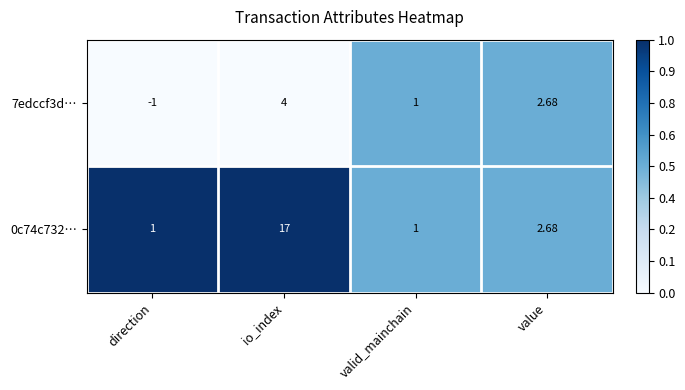

Is the value of 0c74c732… at value greater than the value of 7edccf3d… at direction?

Yes